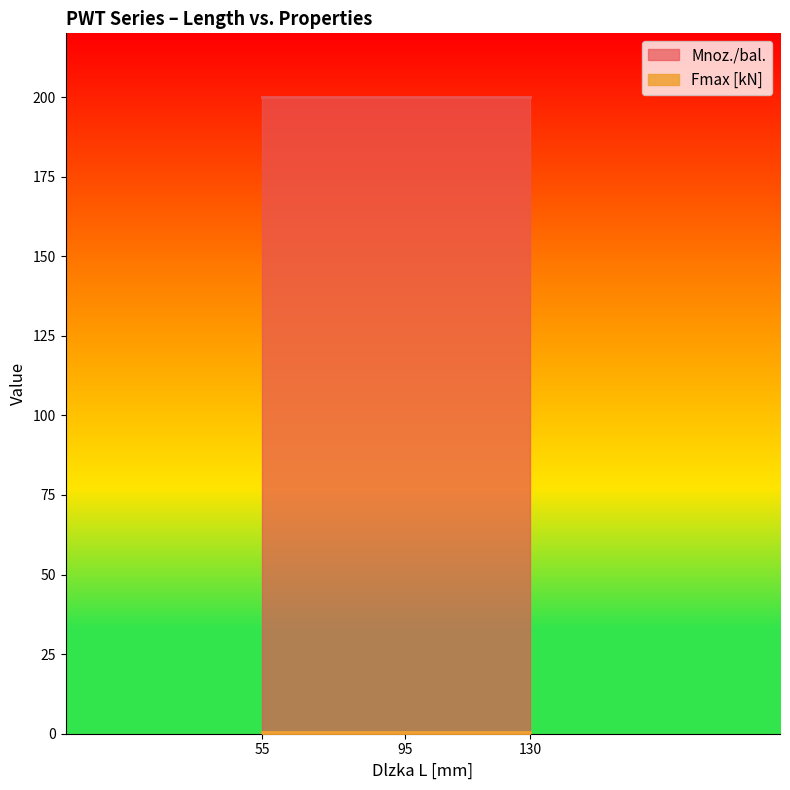

How many data points does each series have?

3